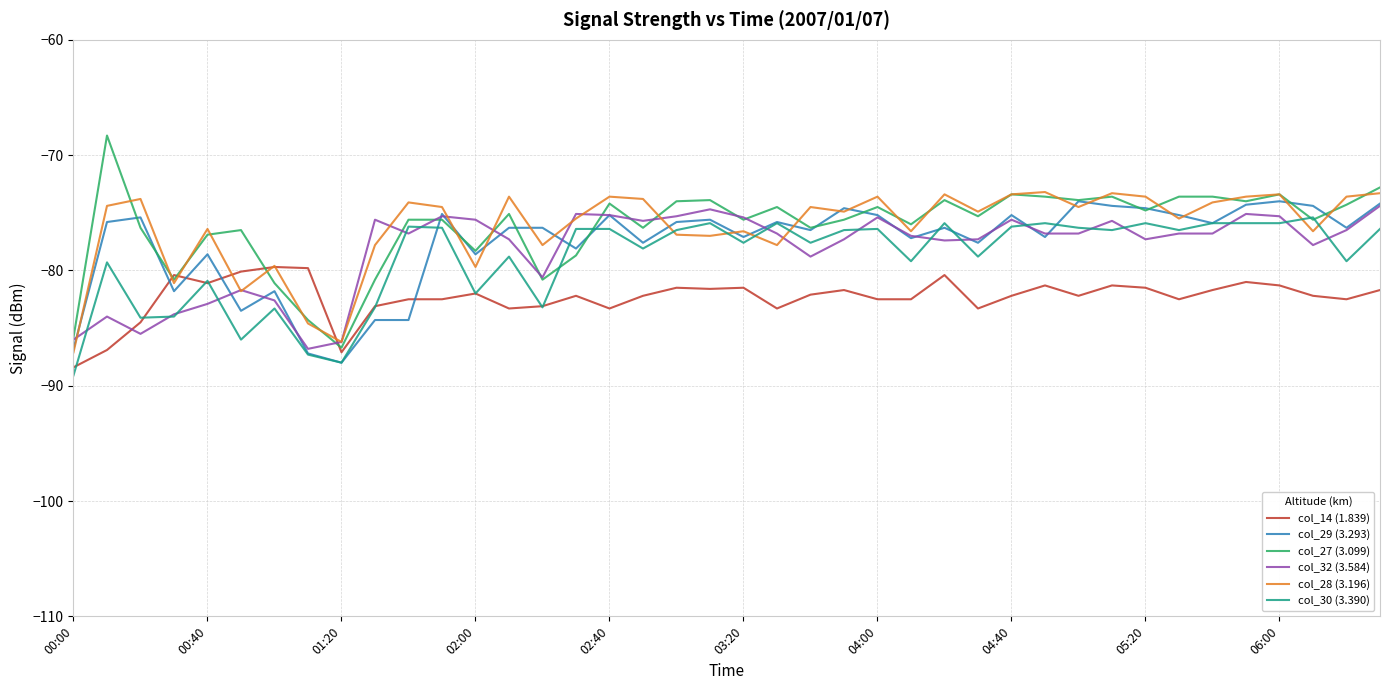

Which series has the widest spread of values?

col_27 (3.099)